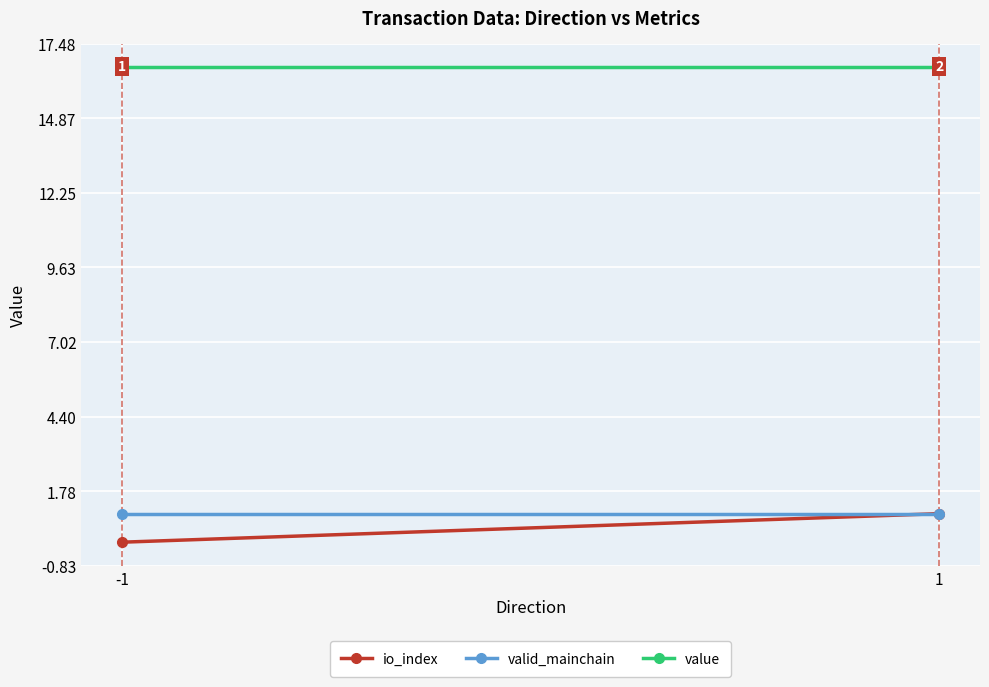

Reading left to right, extract all data points from this chart.

io_index: 0.0	1.0
valid_mainchain: 1.0	1.0
value: 16.6	16.6